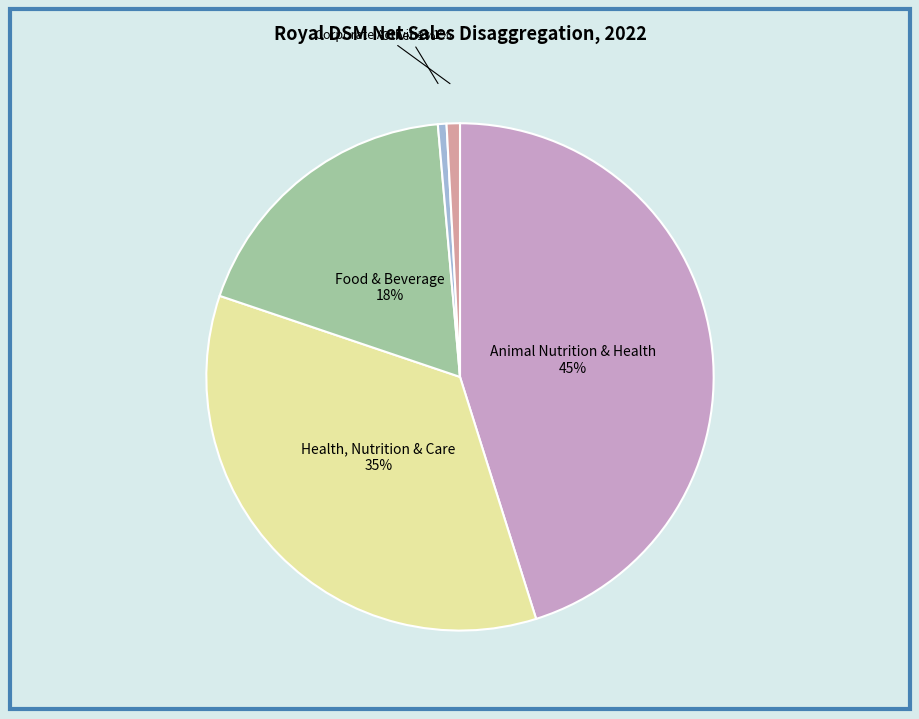

To the nearest percent, what percentage of the pie is Other?

1%